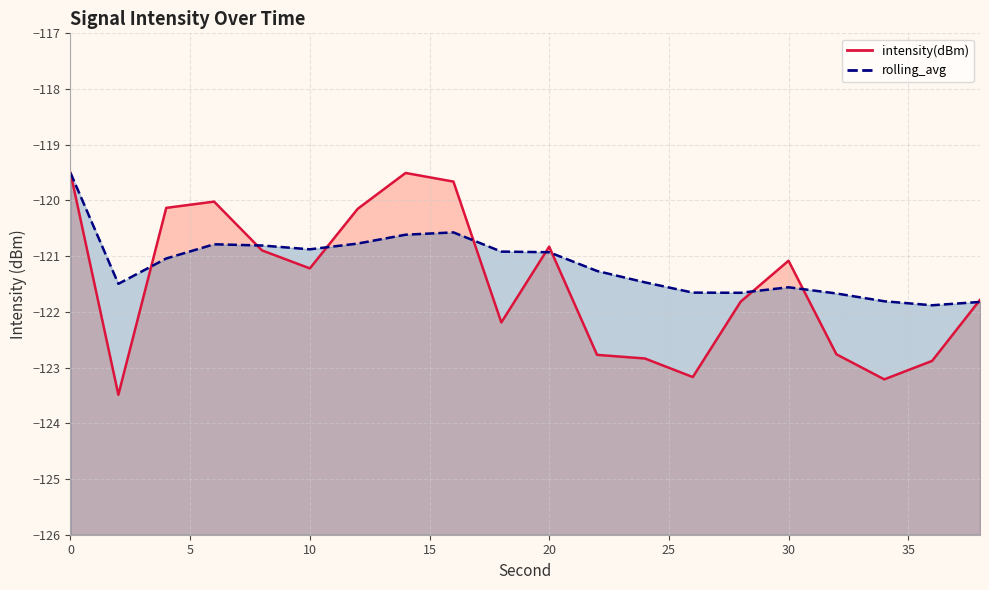

Where is the first local maximum for intensity(dBm)?

6